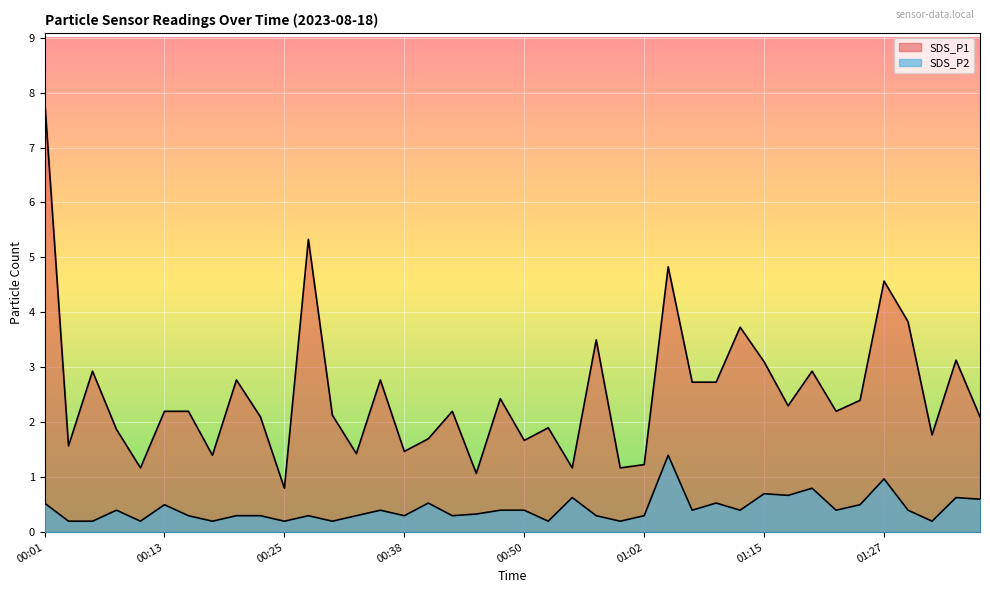

Which category has the lowest value across all series?

00:03